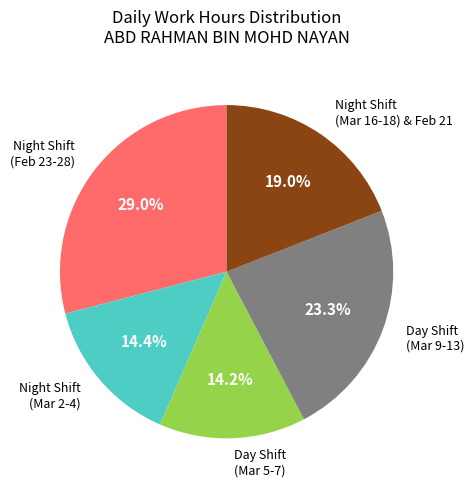

Does any single category account for the majority?

No